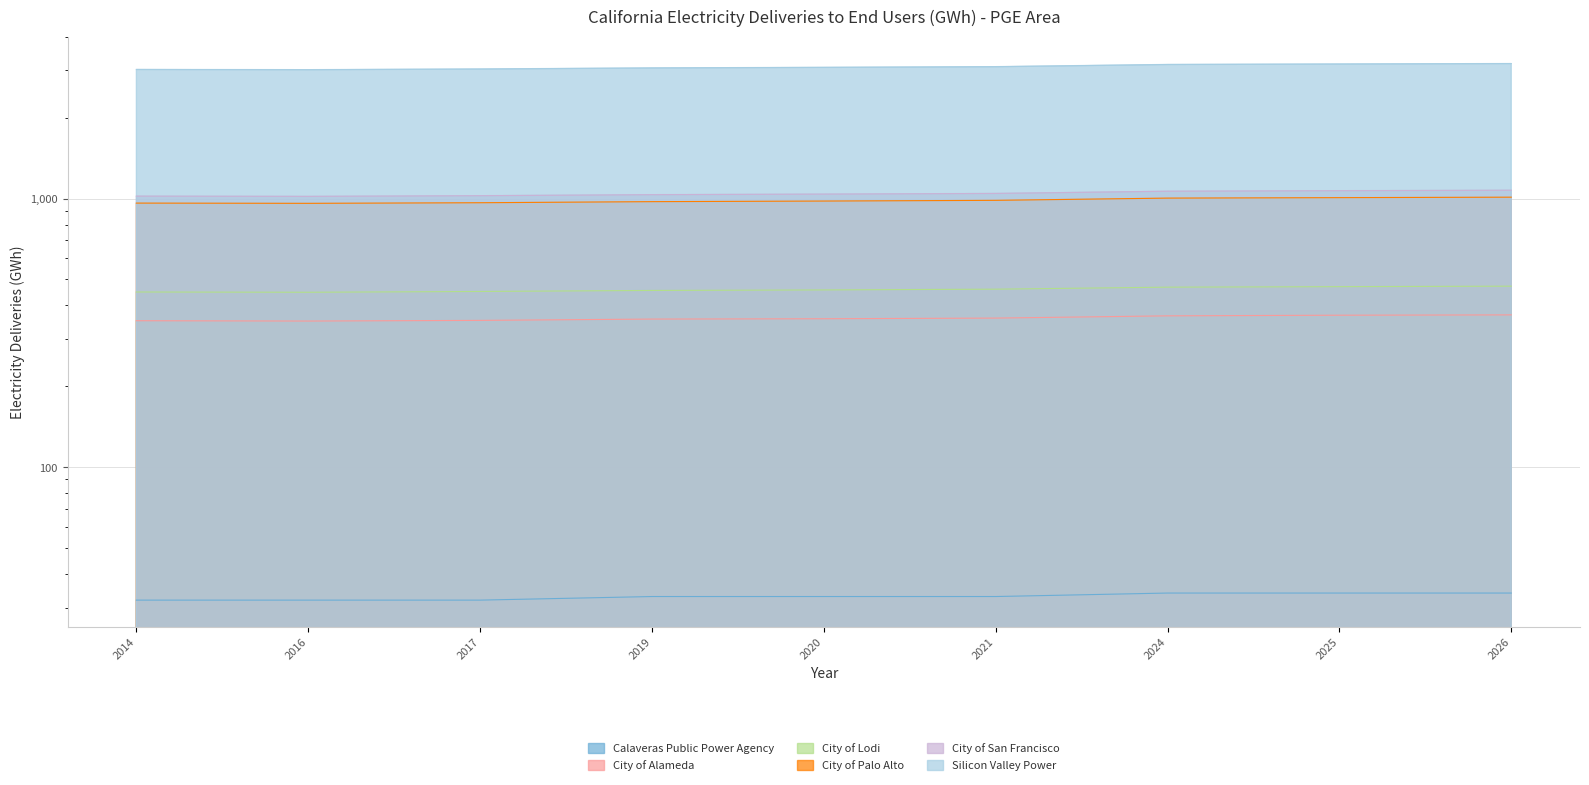

The City of Alameda series shows 369 at 2026. True or false?

True